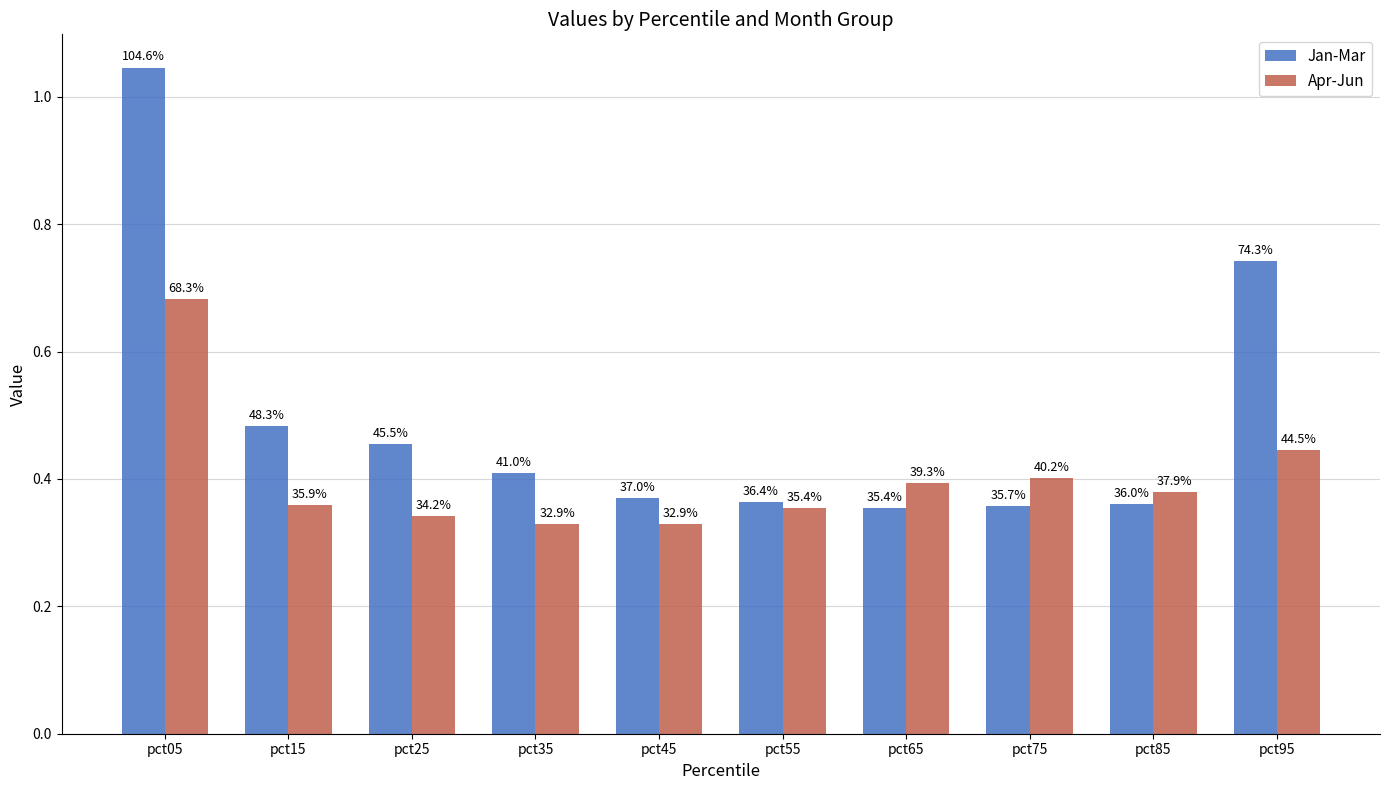

How many bars are there in each group?

2